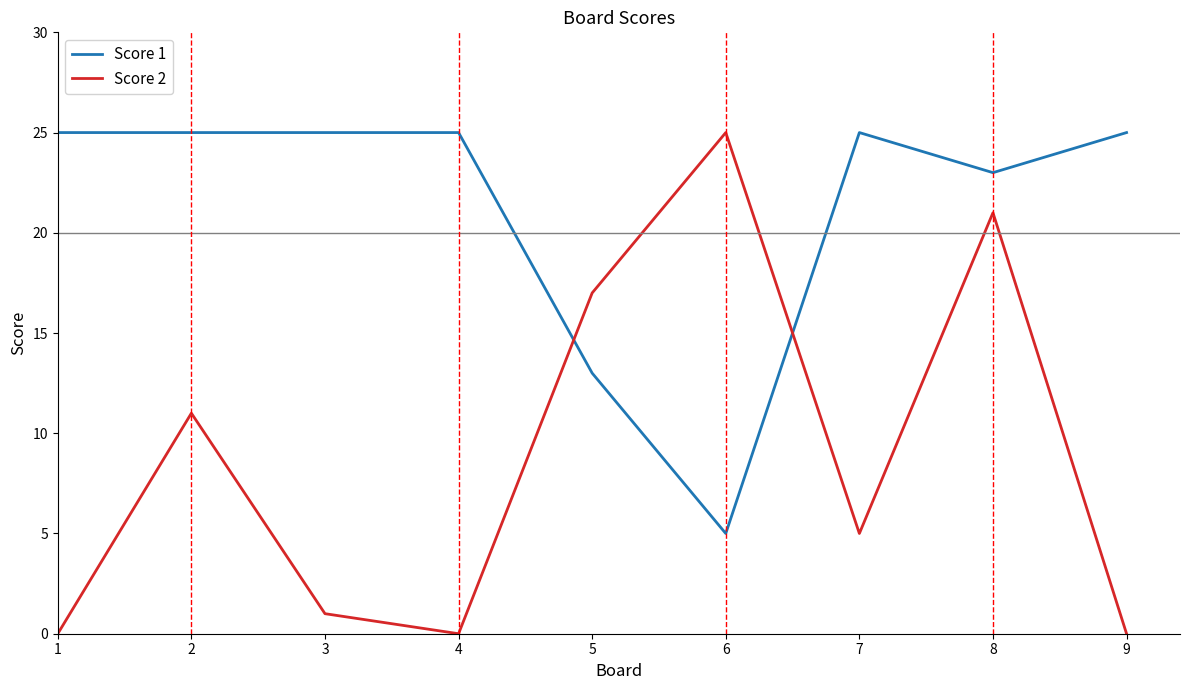

At which label does Score 2 reach its peak?

6